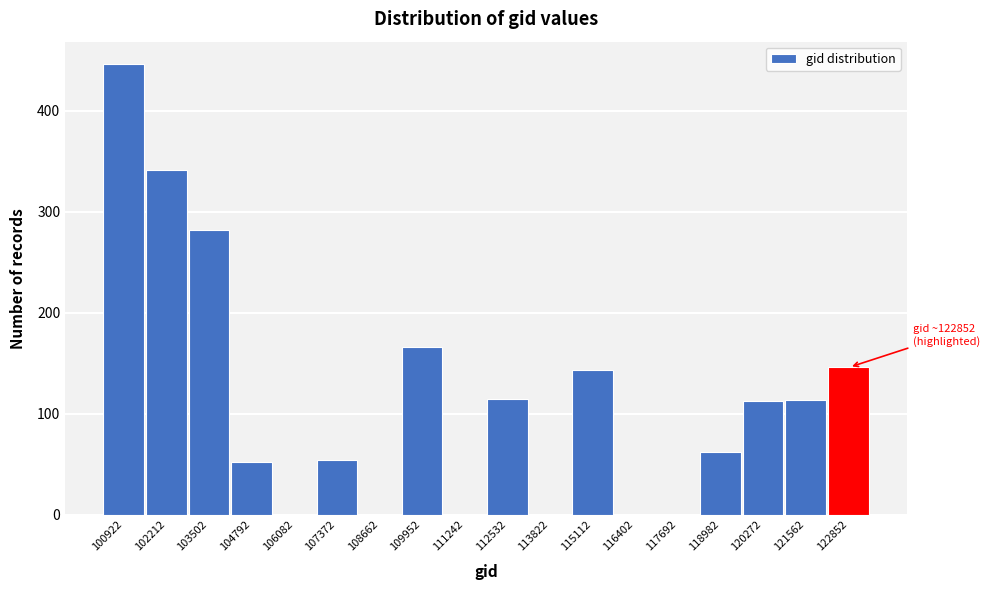

The value at 121562 is 156. True or false?

False